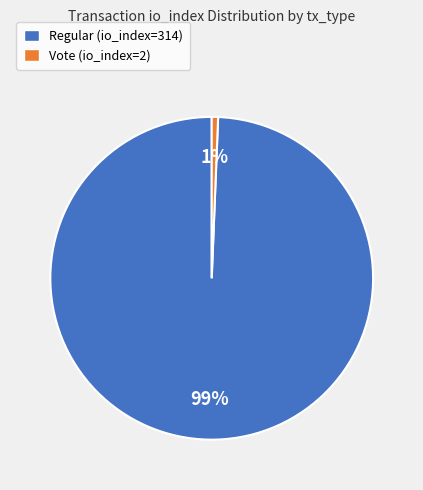

Which has a higher value, Regular (io_index=314) or Vote (io_index=2)?

Regular (io_index=314)